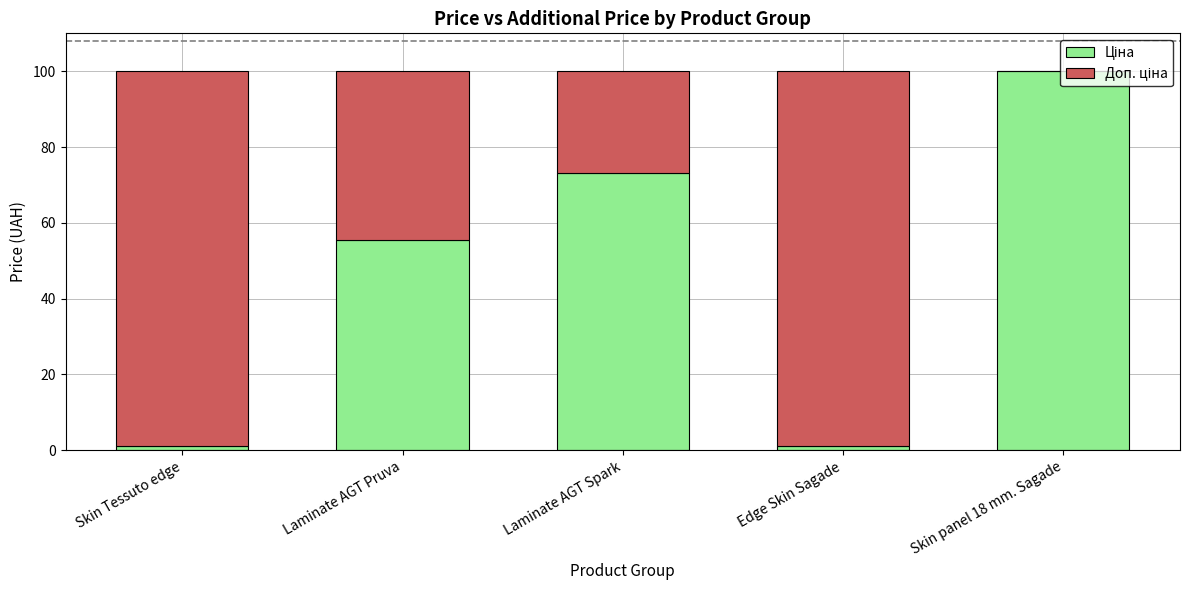

What is the total value across all series at Laminate AGT Pruva?

100.0